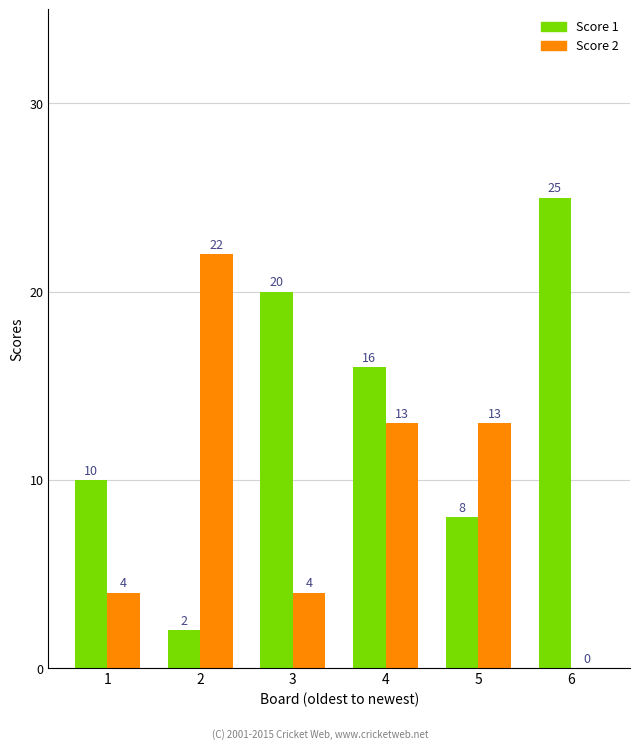

Reading right to left, list all the values displayed in this chart.

Score 1: 6=25	5=8	4=16	3=20	2=2	1=10
Score 2: 6=0	5=13	4=13	3=4	2=22	1=4